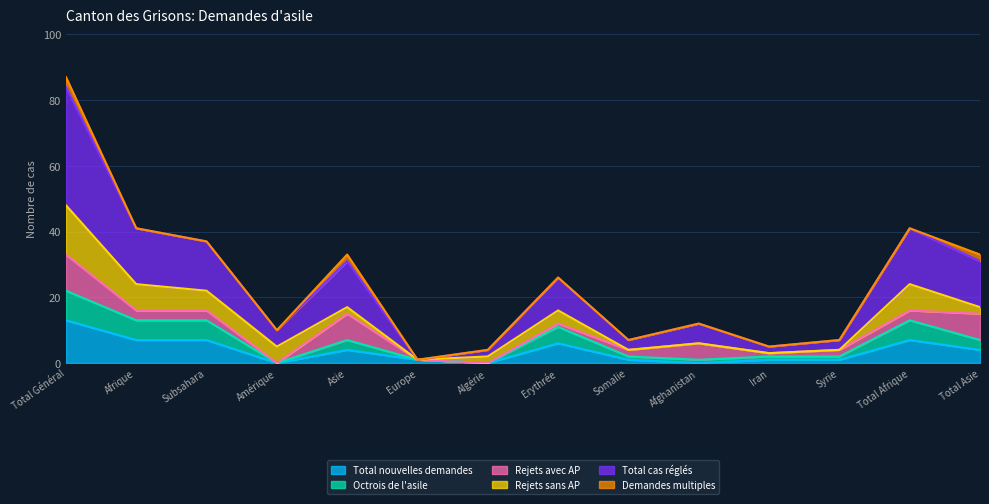

The value of Octrois de l'asile at Subsahara is 21. True or false?

False